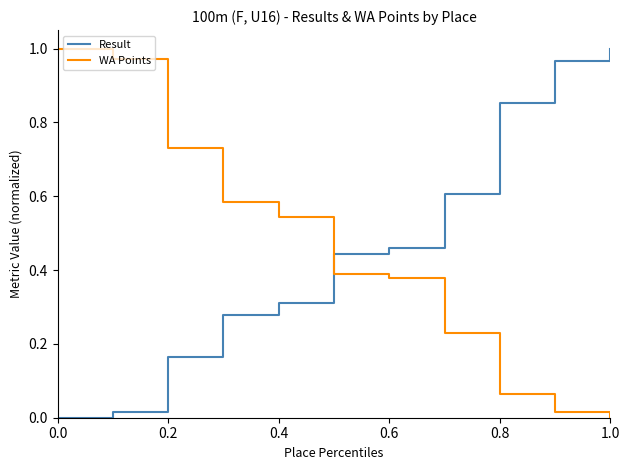

Which series has the largest total across all categories?

Result